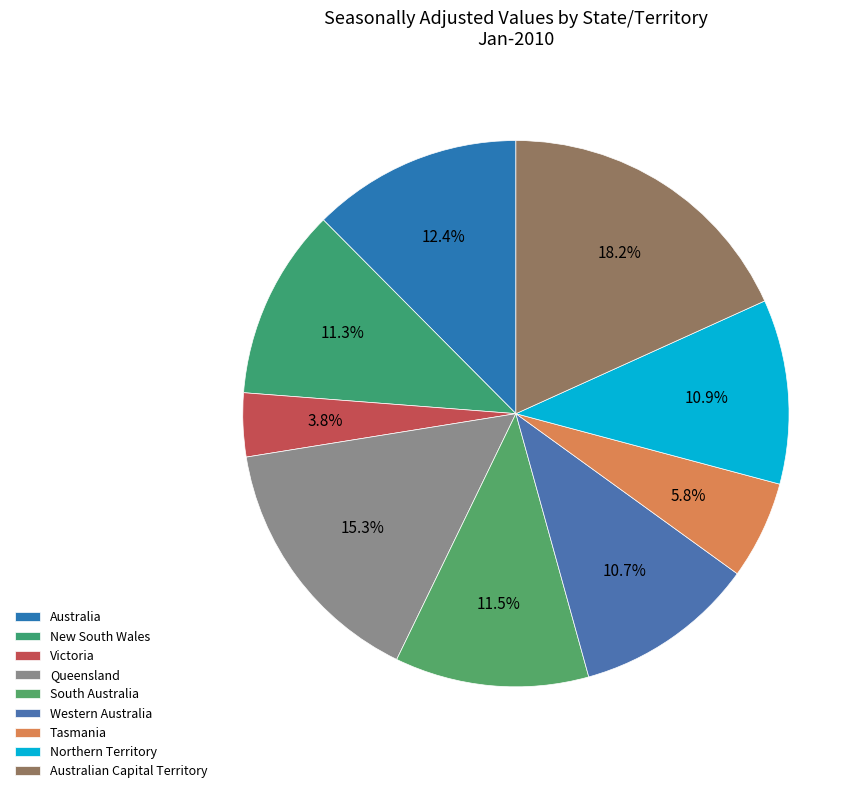

To the nearest percent, what is the difference between the Australian Capital Territory and Queensland slice percentages?

3%